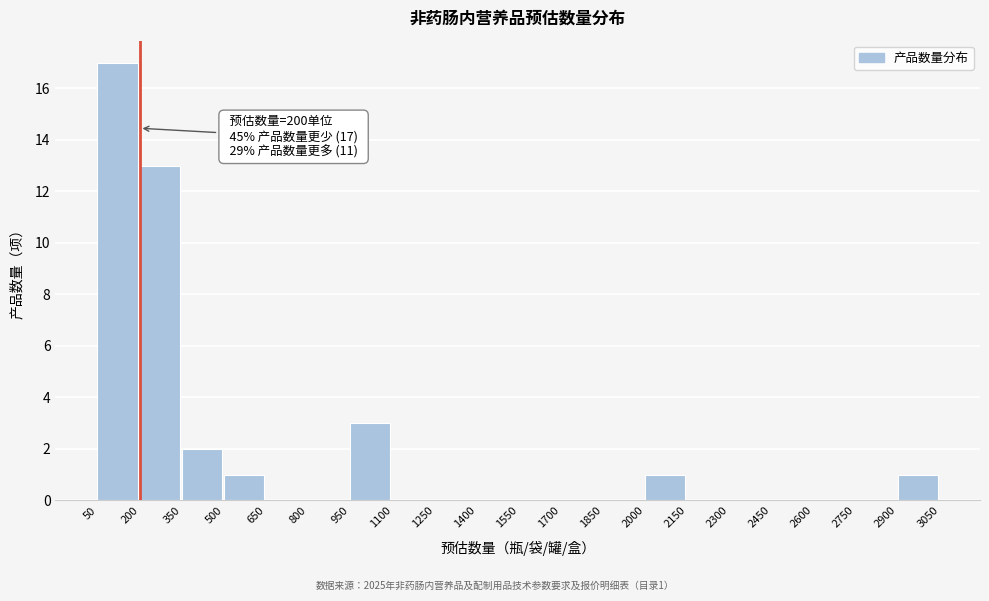

Which range on the x-axis has the tallest bar?

50 to 200